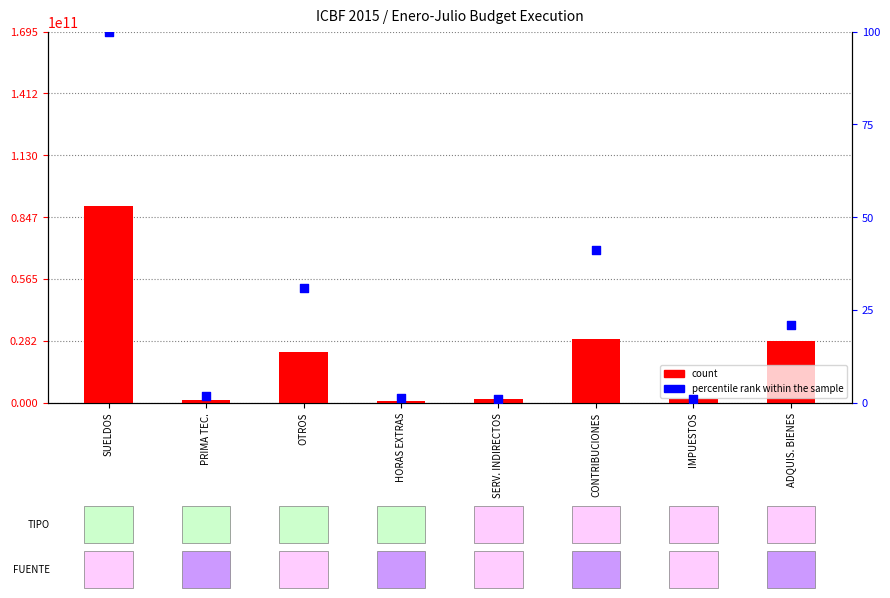

At how many categories does at least one series exceed 46296734199?

1